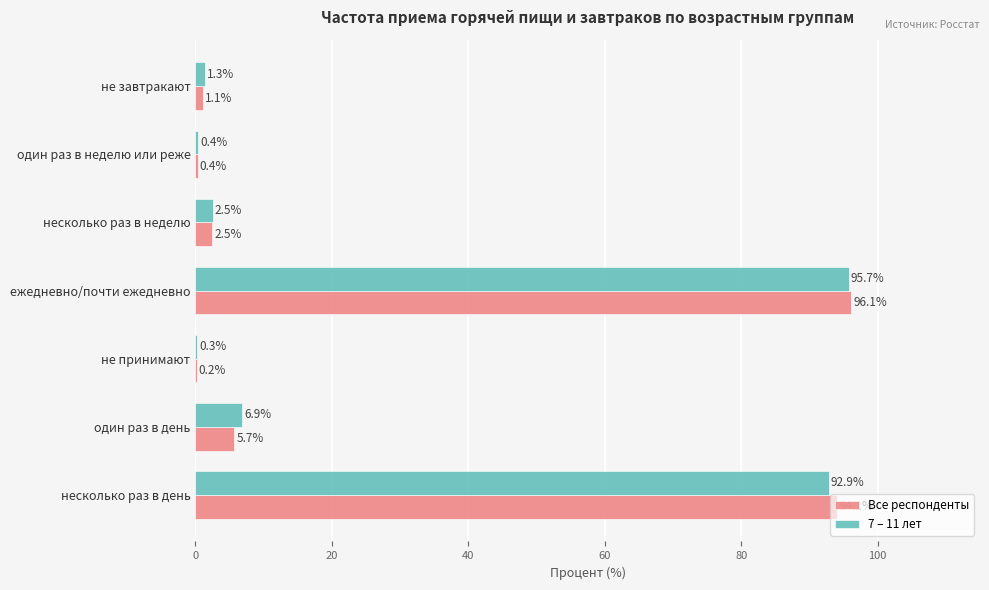

What is the average value of the 7 – 11 лет series?

28.6